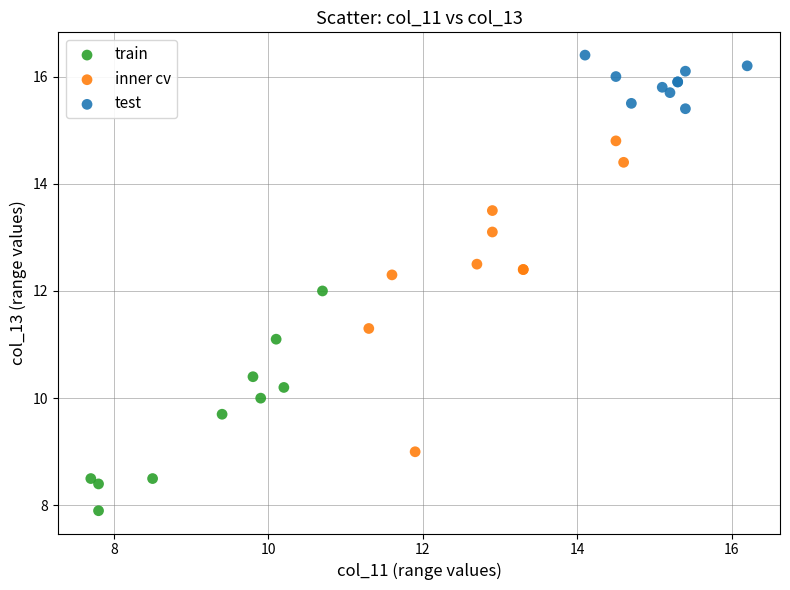

Which series has the widest spread of Y values?

inner cv